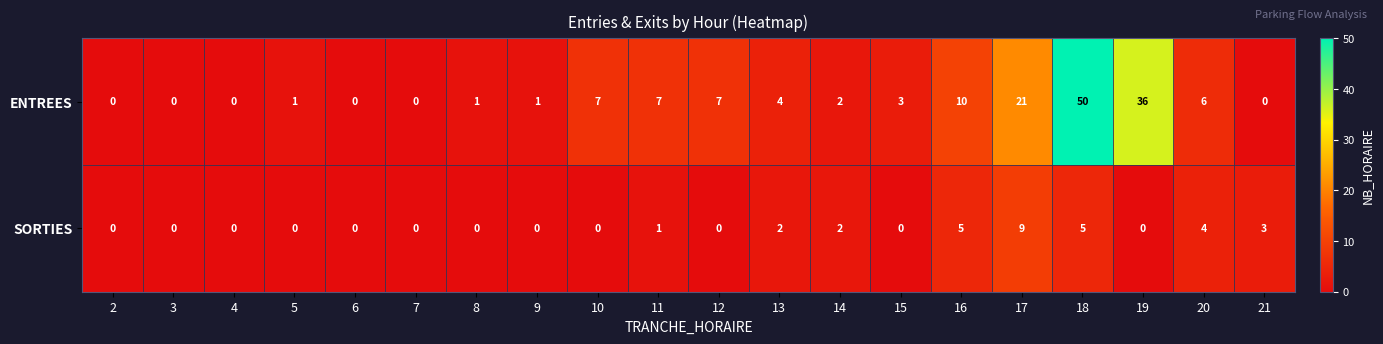

What is the maximum value shown in the chart?

50